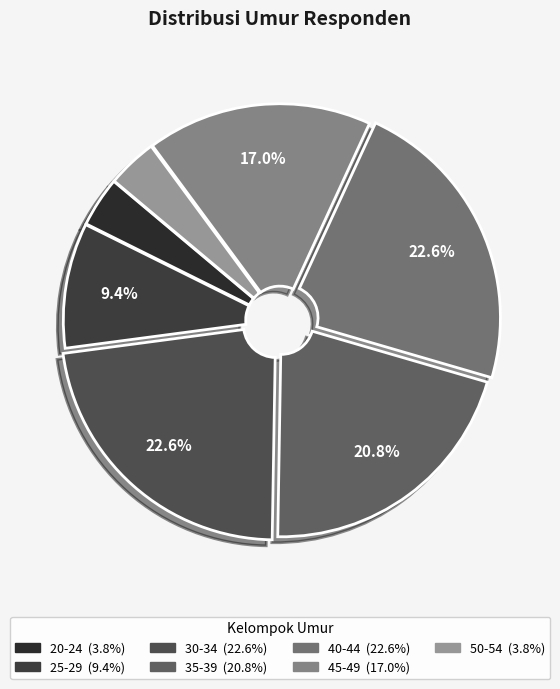

Count the number of slices in the pie.

7